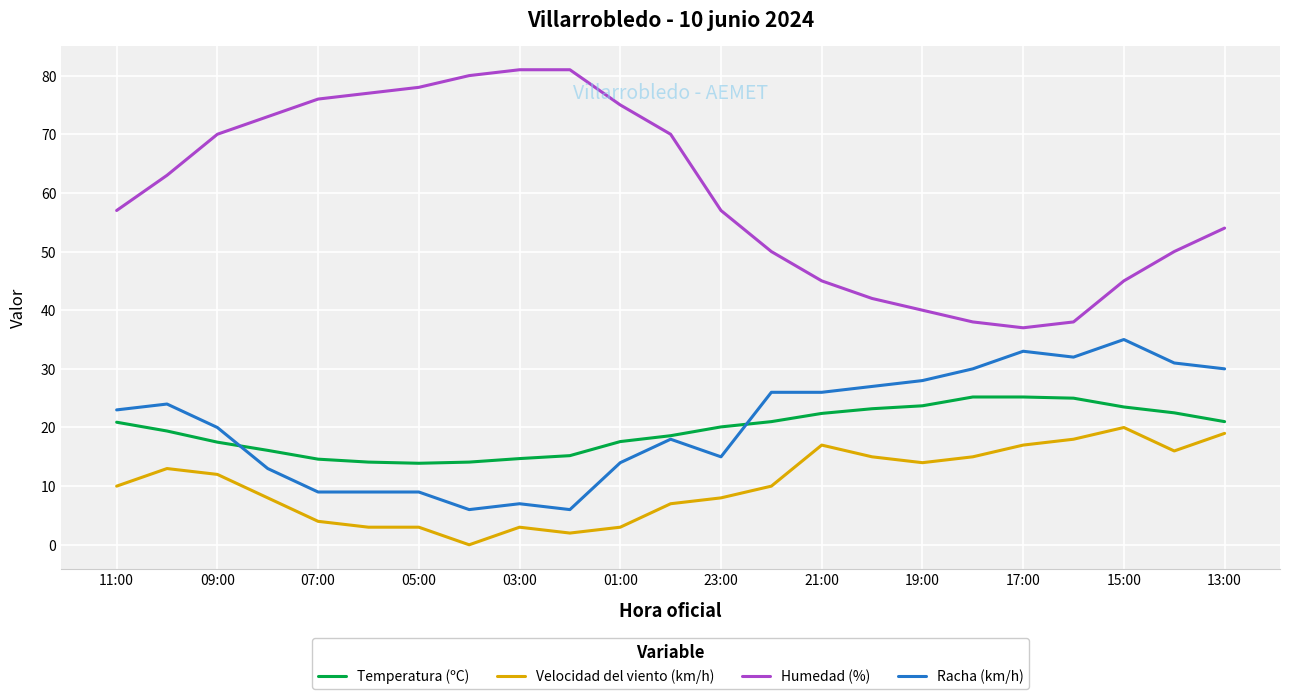

What is the difference between the maximum and minimum values in the Racha (km/h) series?

29.0